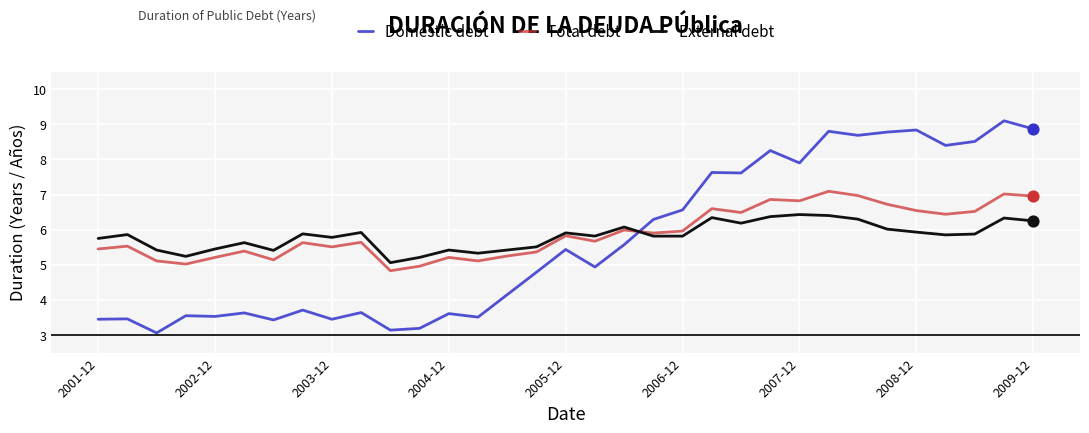

True or false: Total debt and External debt cross at least once.

True